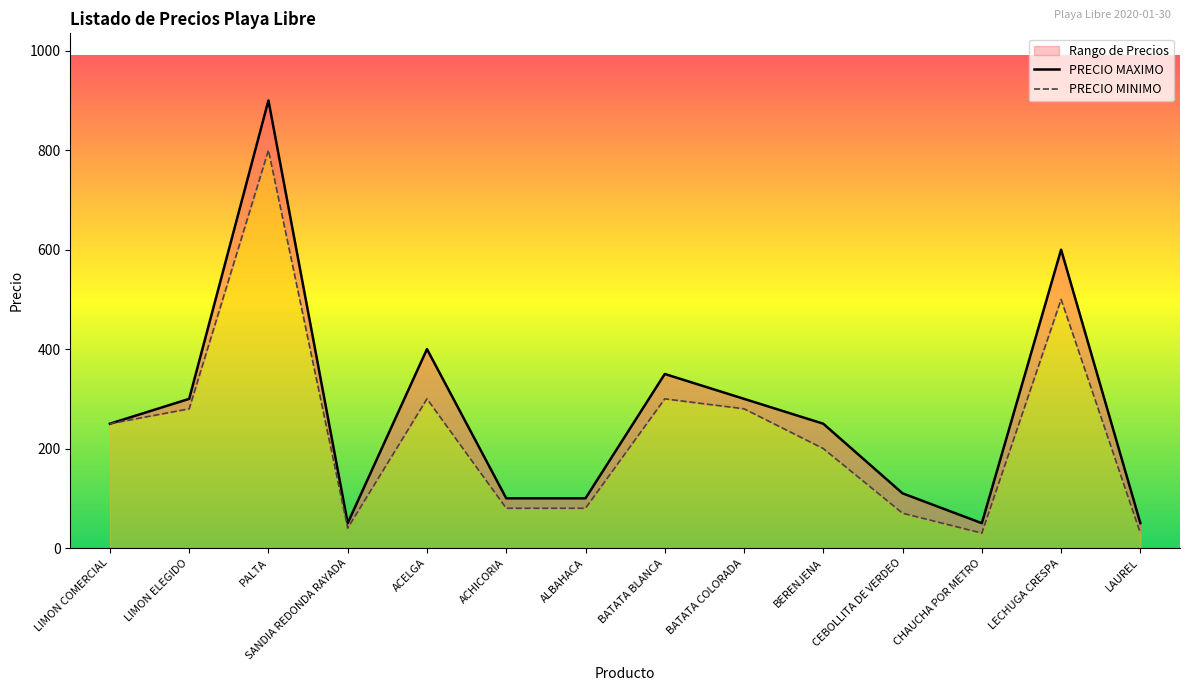

At which category is the sum across all series the highest?

PALTA